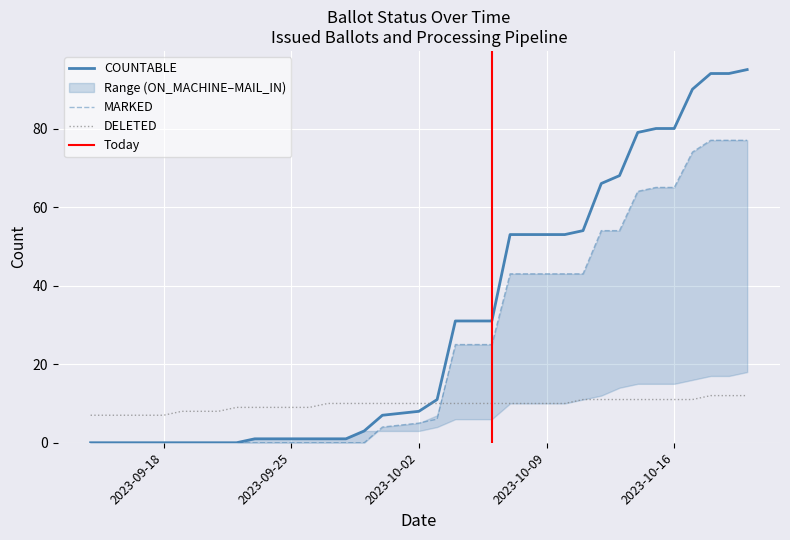

The COUNTABLE series shows 53 at 2023-10-09. True or false?

True